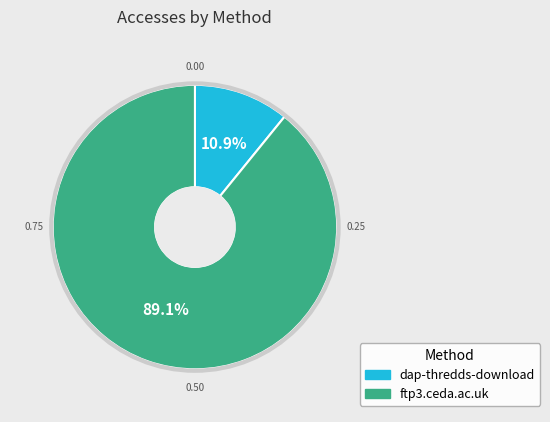

To the nearest percent, what percentage of the pie is dap-thredds-download?

11%